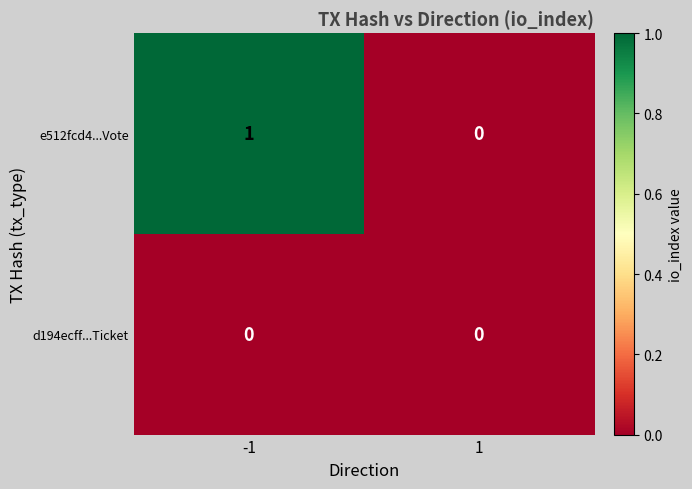

Reading left to right, list all the values displayed in this chart.

e512fcd4...Vote: 1	0
d194ecff...Ticket: 0	0